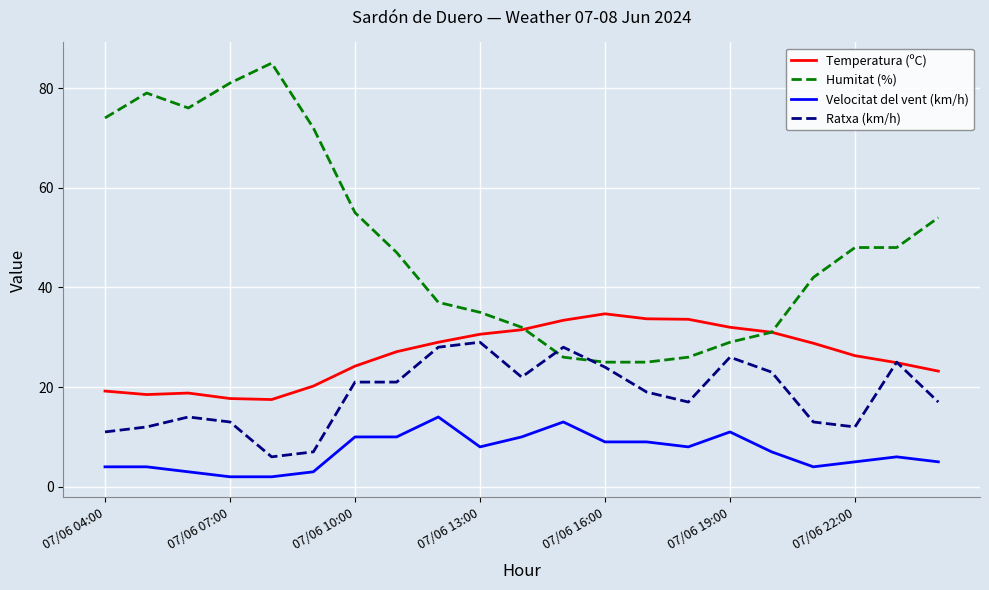

Which series has the widest spread of values?

Humitat (%)